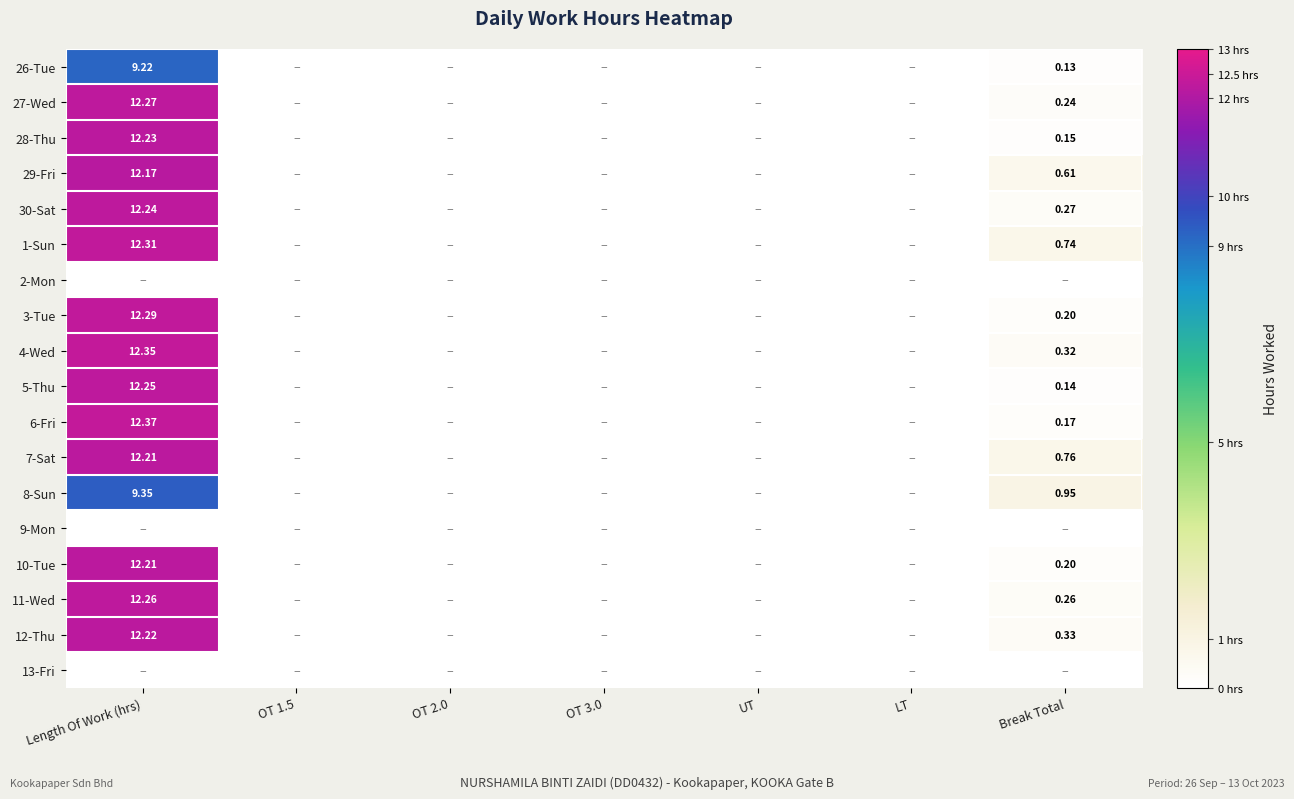

What is the average value of the 10-Tue series?

1.8